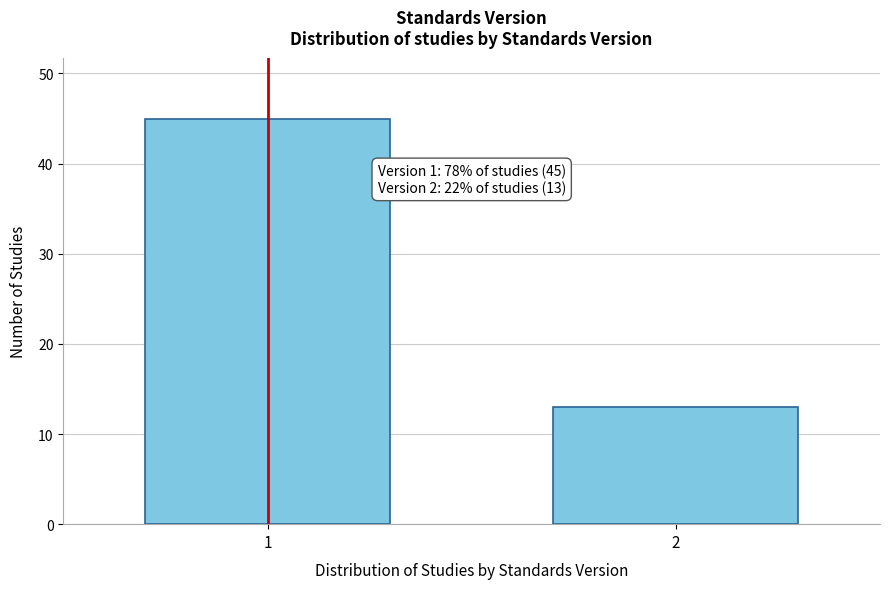

Reading left to right, what are all the values shown in this chart?

45	13